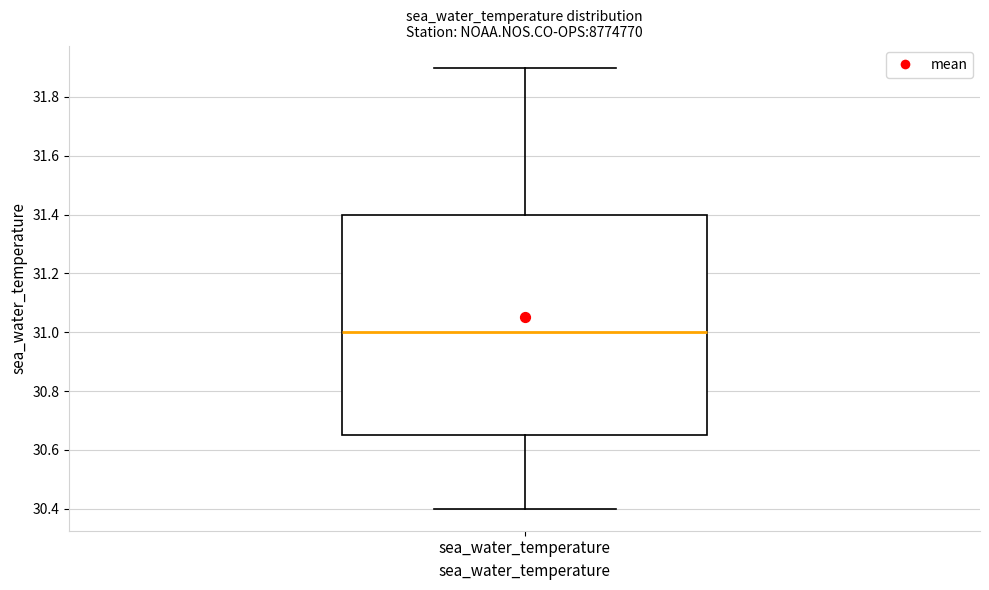

Transcribe this box plot: give where the median line is, the range the box spans, and where the two whiskers end, as read against the y-axis. The values are not printed on the chart, so give them approximately, as read against the axis.

median 31.00, box 30.66 to 31.40, whiskers 30.40 to 31.90